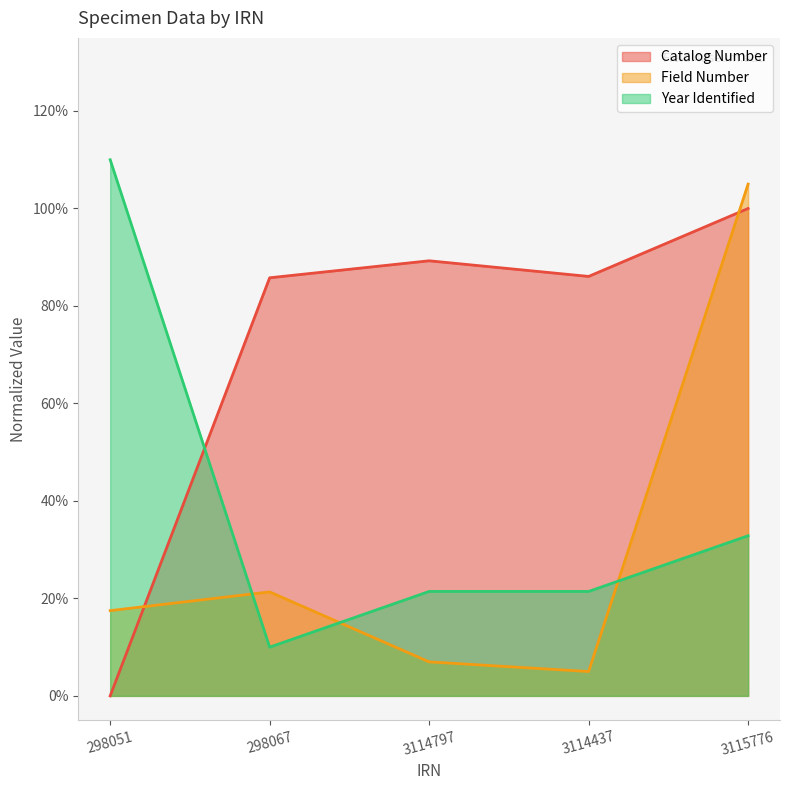

What position from the left is 3115776?

5